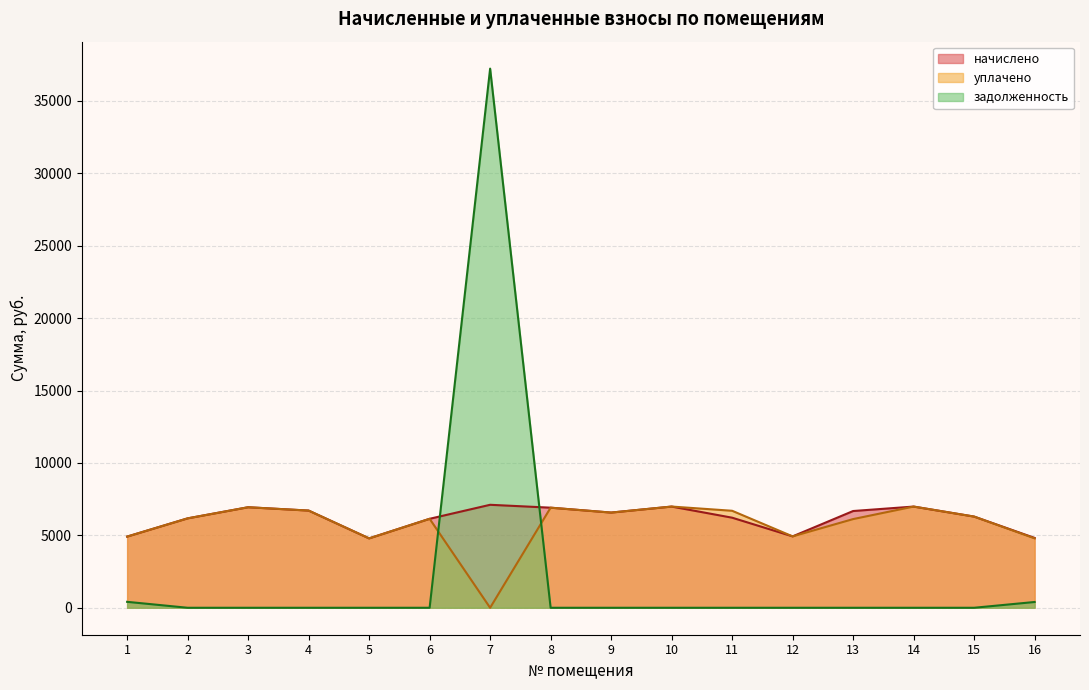

The начислено series shows 6297.6 at 15. True or false?

True